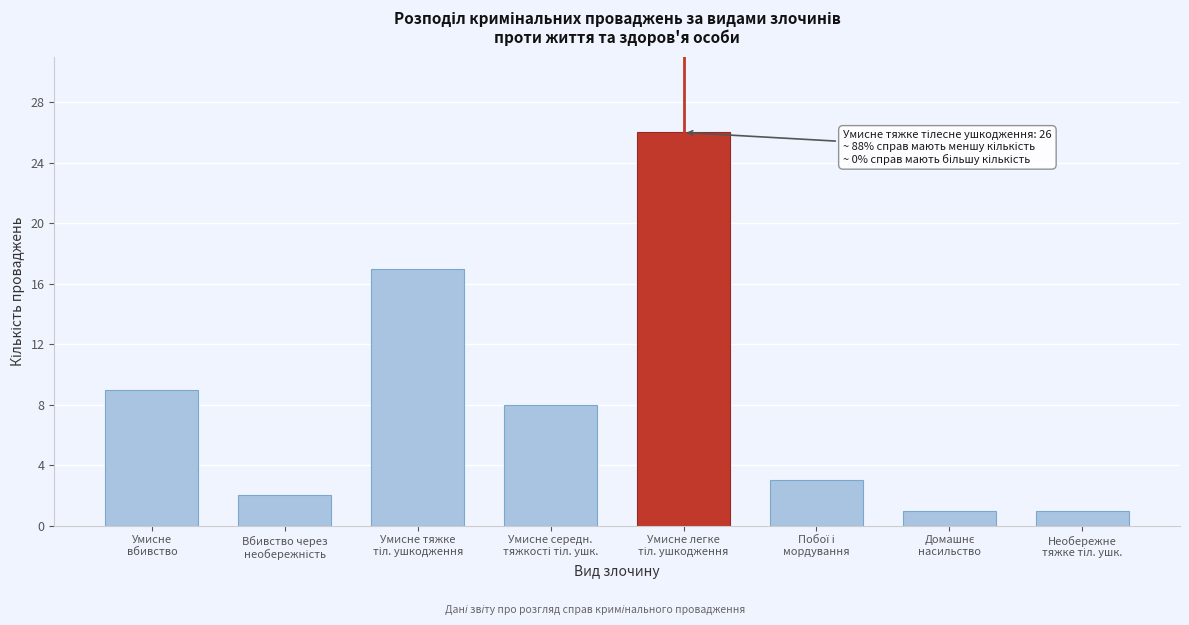

Reading right to left, what are all the values shown in this chart?

1	1	3	26	8	17	2	9